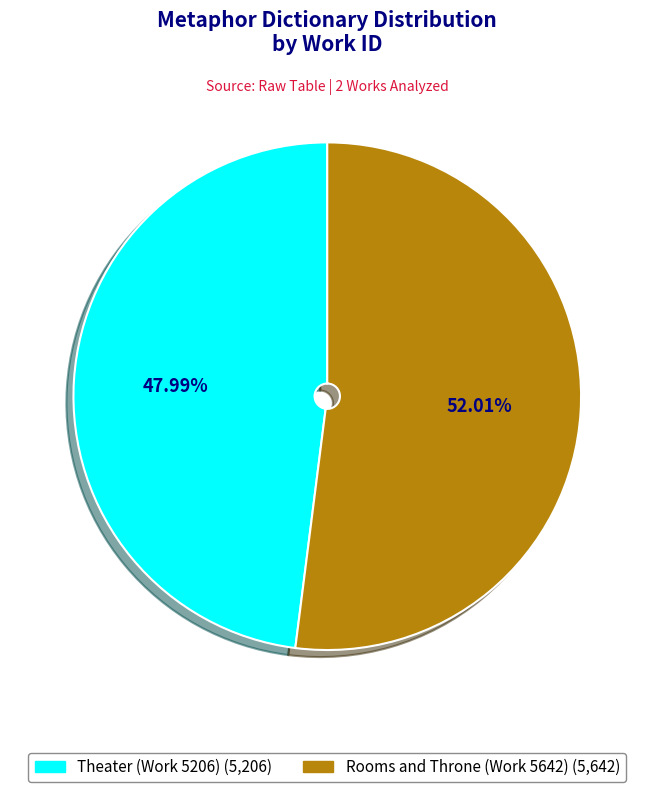

True or false: Rooms and Throne (Work 5642) accounts for 45% of the total.

False